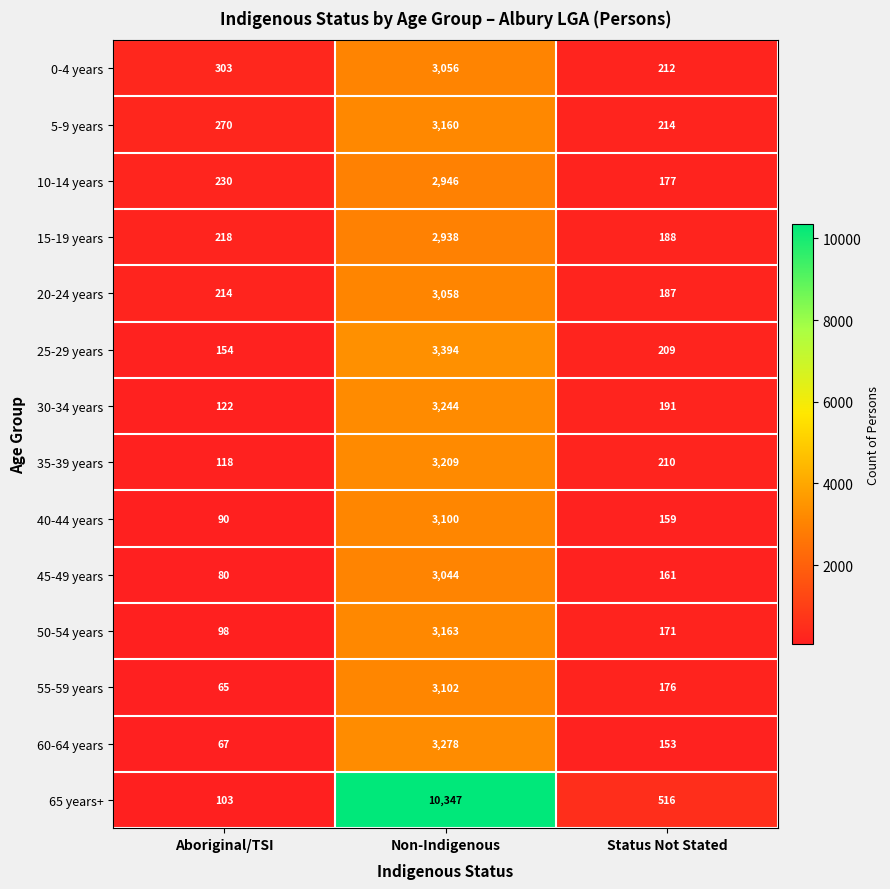

What is the spread (max minus min) of values at Non-Indigenous?

7409